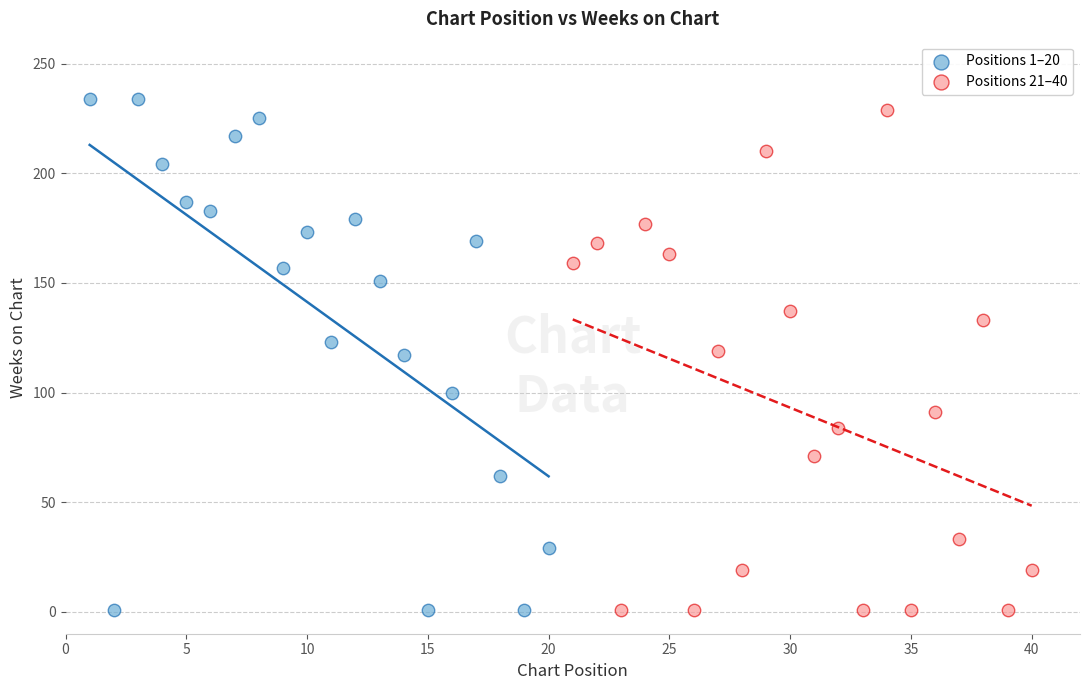

Which series contains the highest Y value?

Positions 1–20